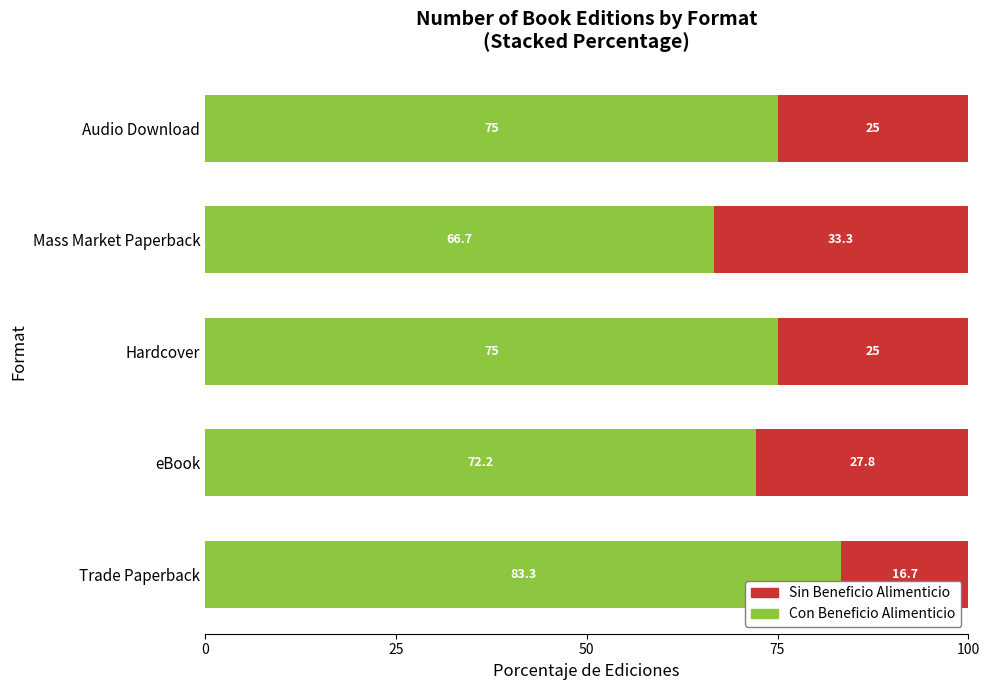

What is the total value across all series at Audio Download?

100.0